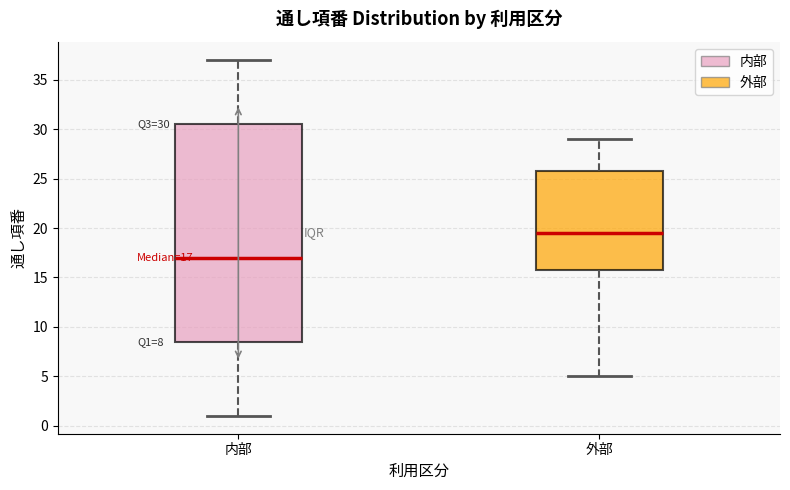

Comparing the boxes themselves (not the whiskers), which one is the tallest?

内部